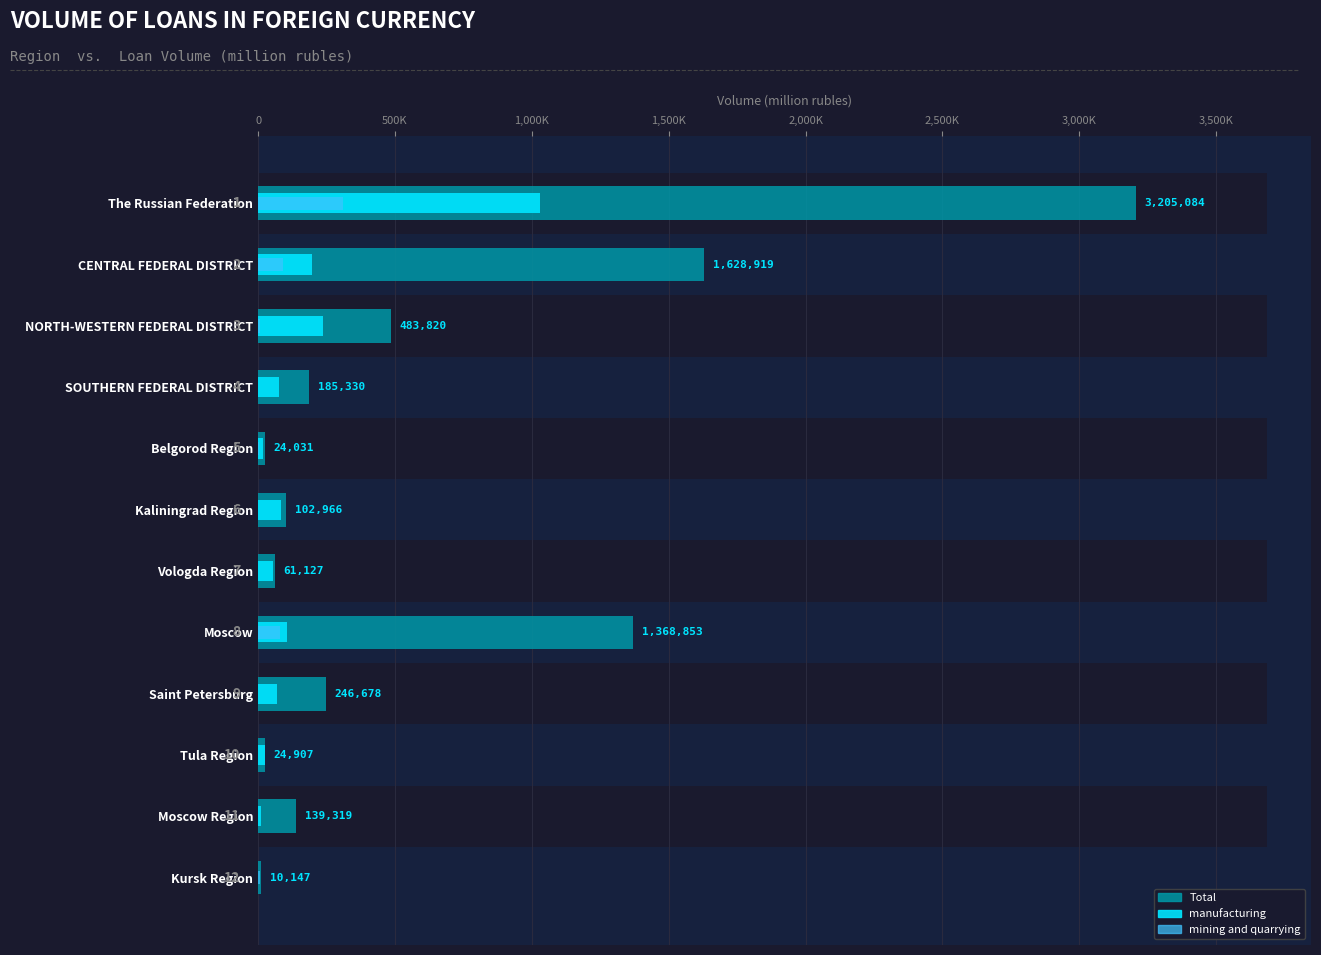

What is the value of the Total bar at the 5th from the left?

24031